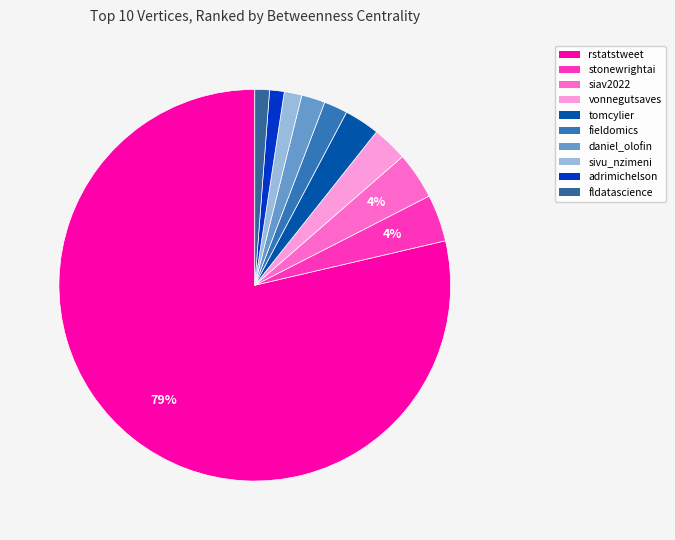

Which category has the biggest portion of the pie?

rstatstweet